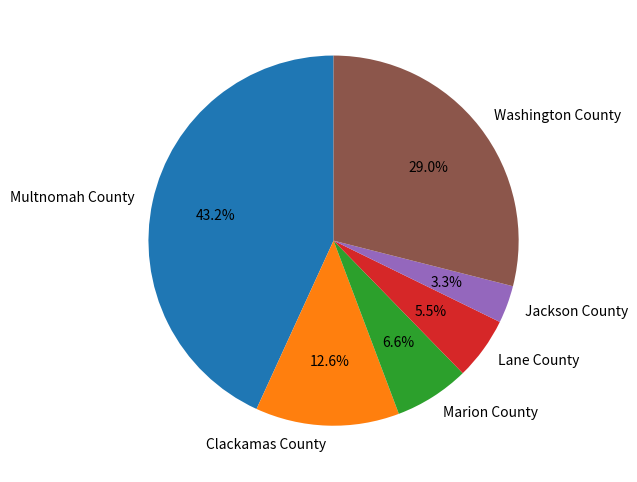

Is it true that Marion County is 21% of the pie?

False